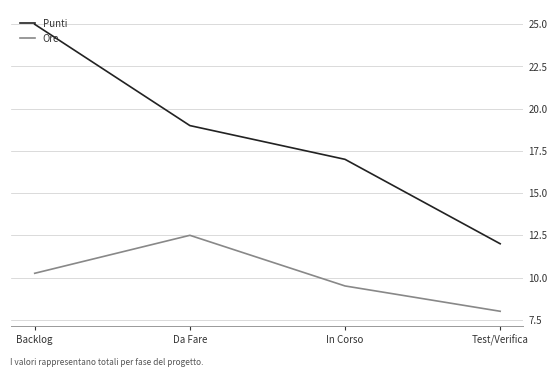

What is the difference between the maximum and minimum values in the Punti series?

13.0